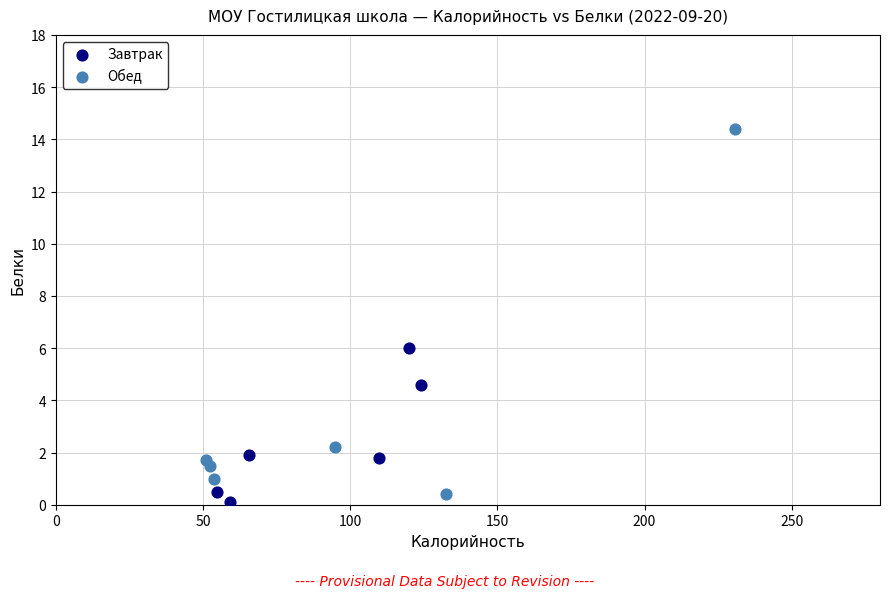

What are all the series names shown in the legend?

Завтрак, Обед